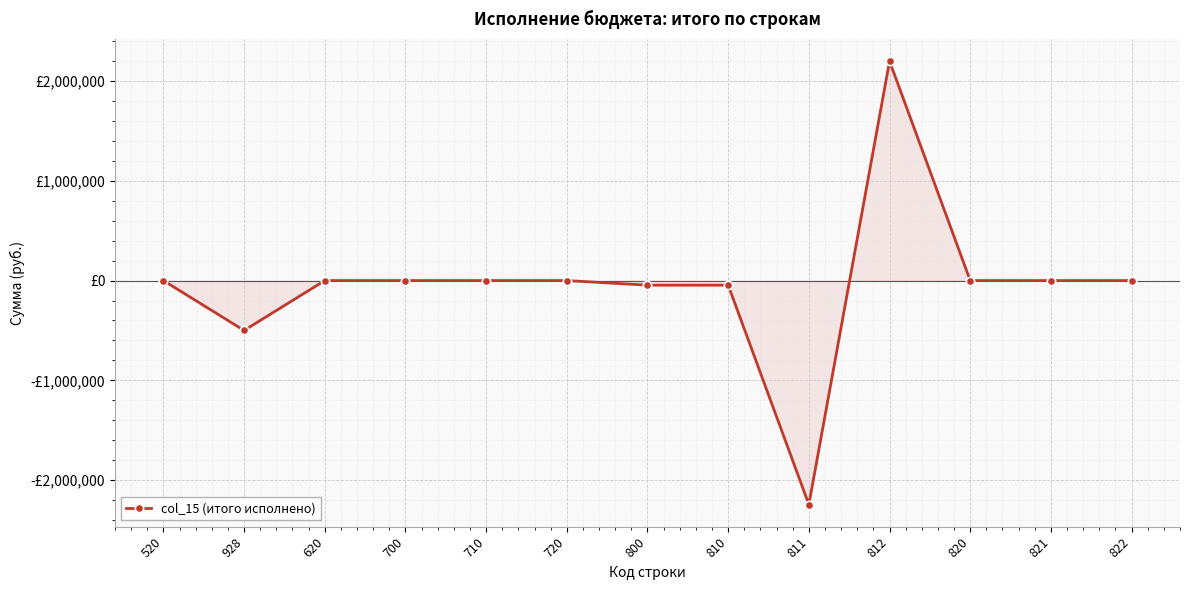

What position from the left is 821?

12